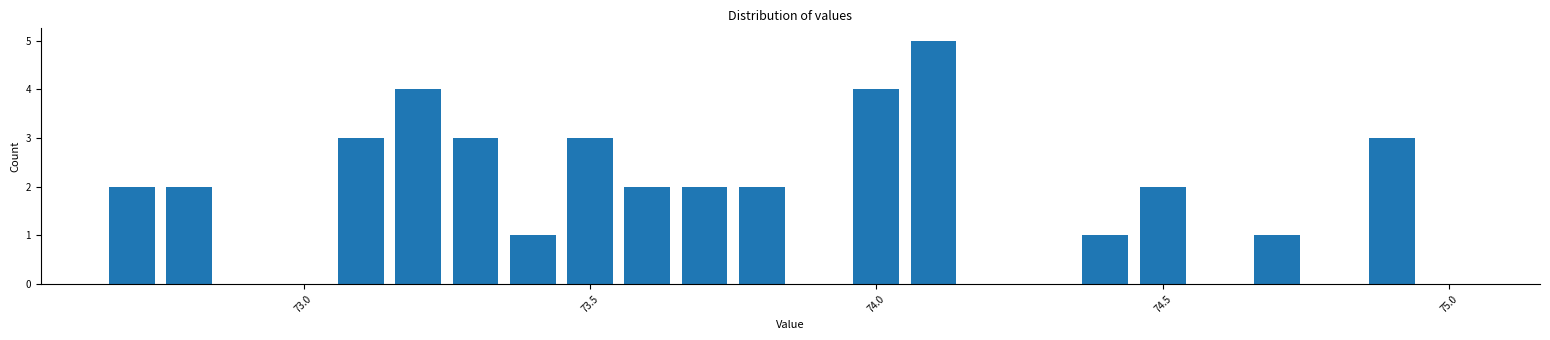

Read against the x-axis, roughly where is the centre of the tallest bar?

74.10